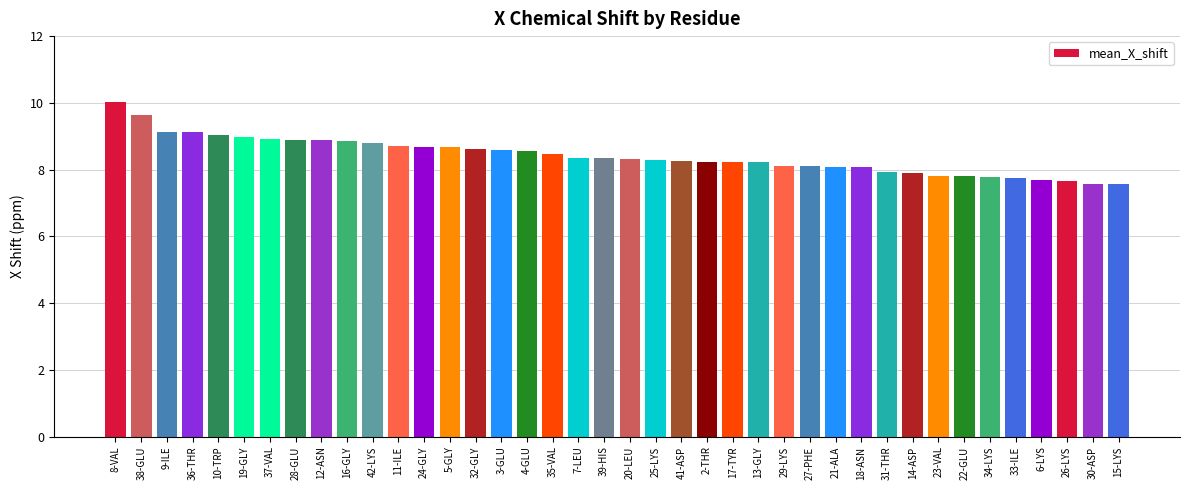

How many data points are above 8?

30